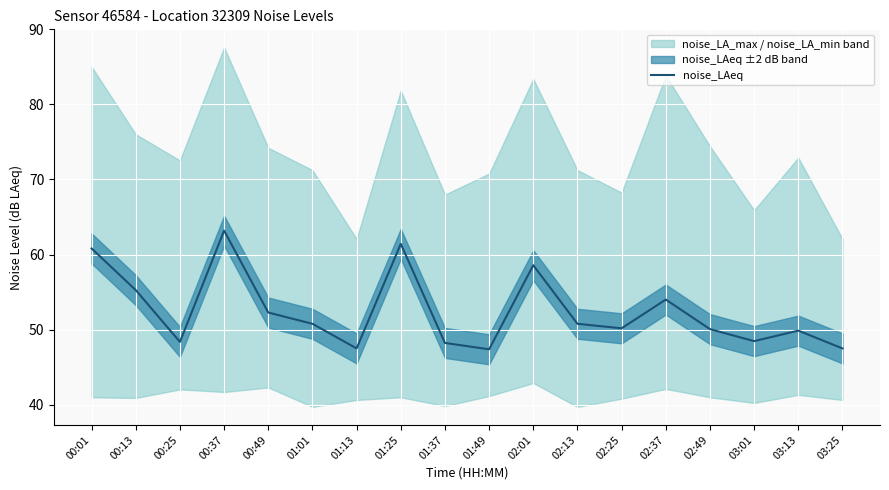

Reading left to right, list all the values displayed in this chart.

00:01=60.8	00:13=55.3	00:25=48.4	00:37=63.2	00:49=52.3	01:01=50.8	01:13=47.5	01:25=61.4	01:37=48.2	01:49=47.4	02:01=58.6	02:13=50.8	02:25=50.2	02:37=54.0	02:49=50.1	03:01=48.5	03:13=49.9	03:25=47.5